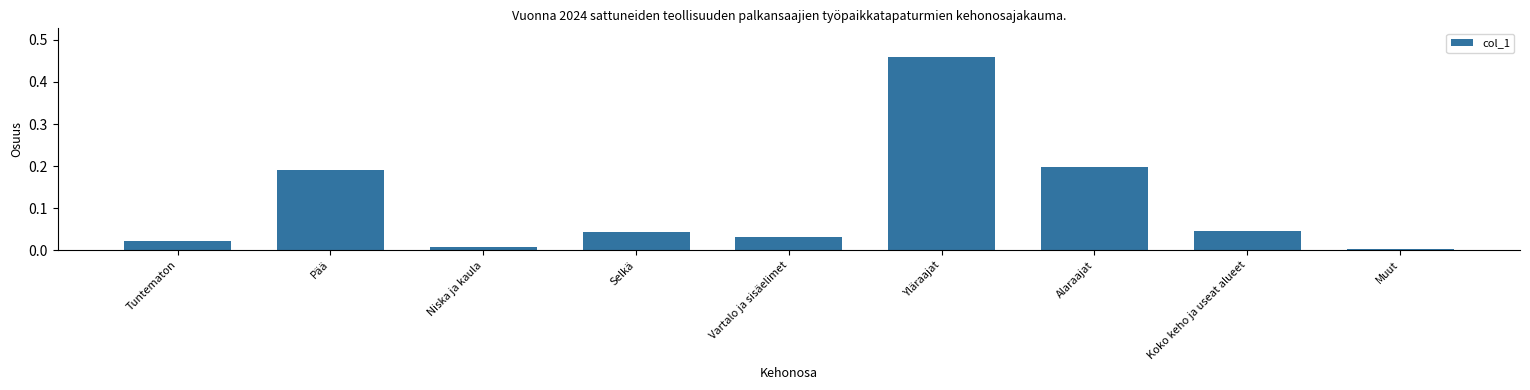

What is the sum of all values?

1.0